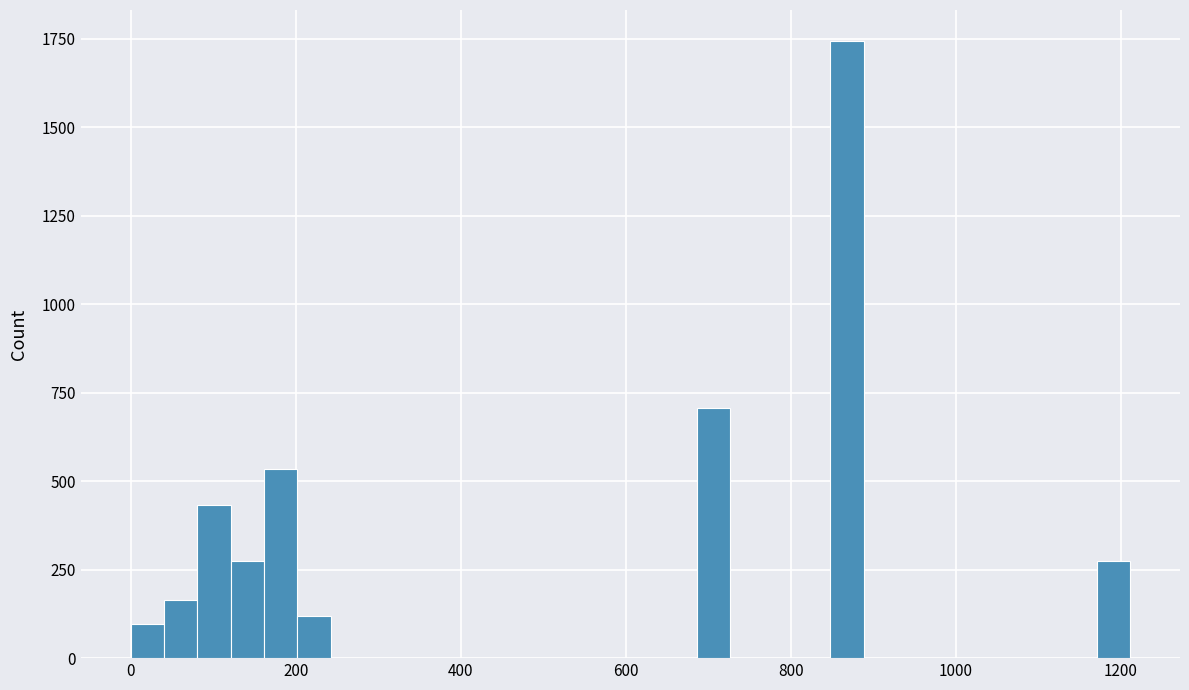

Around what value on the x-axis is the tallest bar? Give the approximate position of its centre, as read against the axis.

860